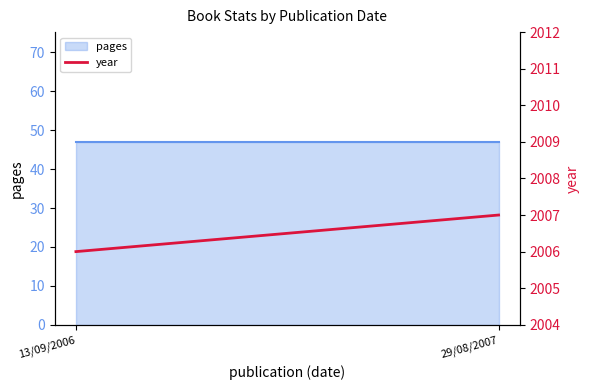

Rank the categories by value from highest to lowest.

29/08/2007, 13/09/2006